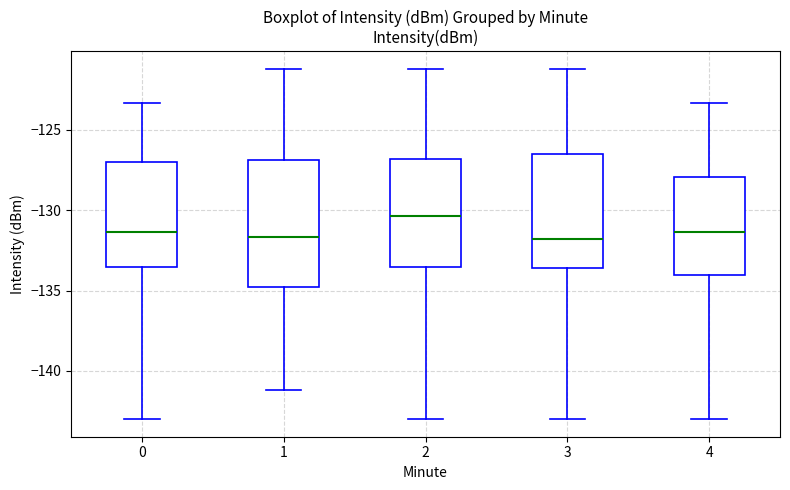

Where does the upper whisker of the box at x = 3 end on the y-axis? The values are not printed on the chart, so give them approximately, as read against the axis.

-121.0